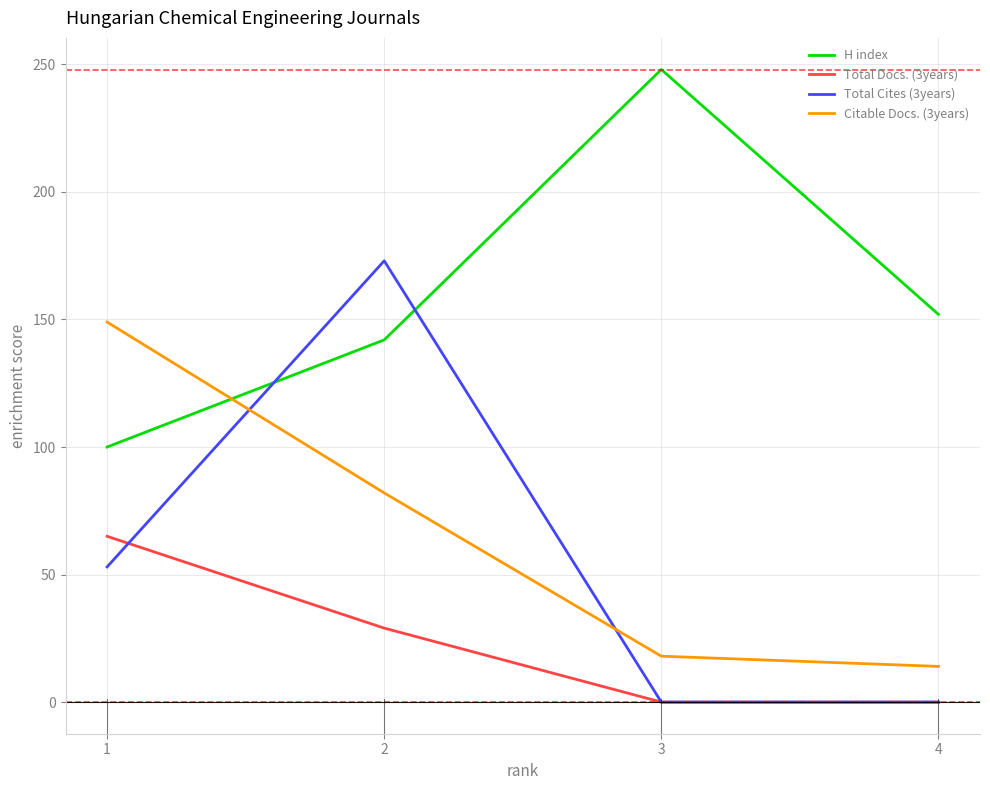

True or false: Total Docs. (3years) has more than 0 interior local peaks.

False